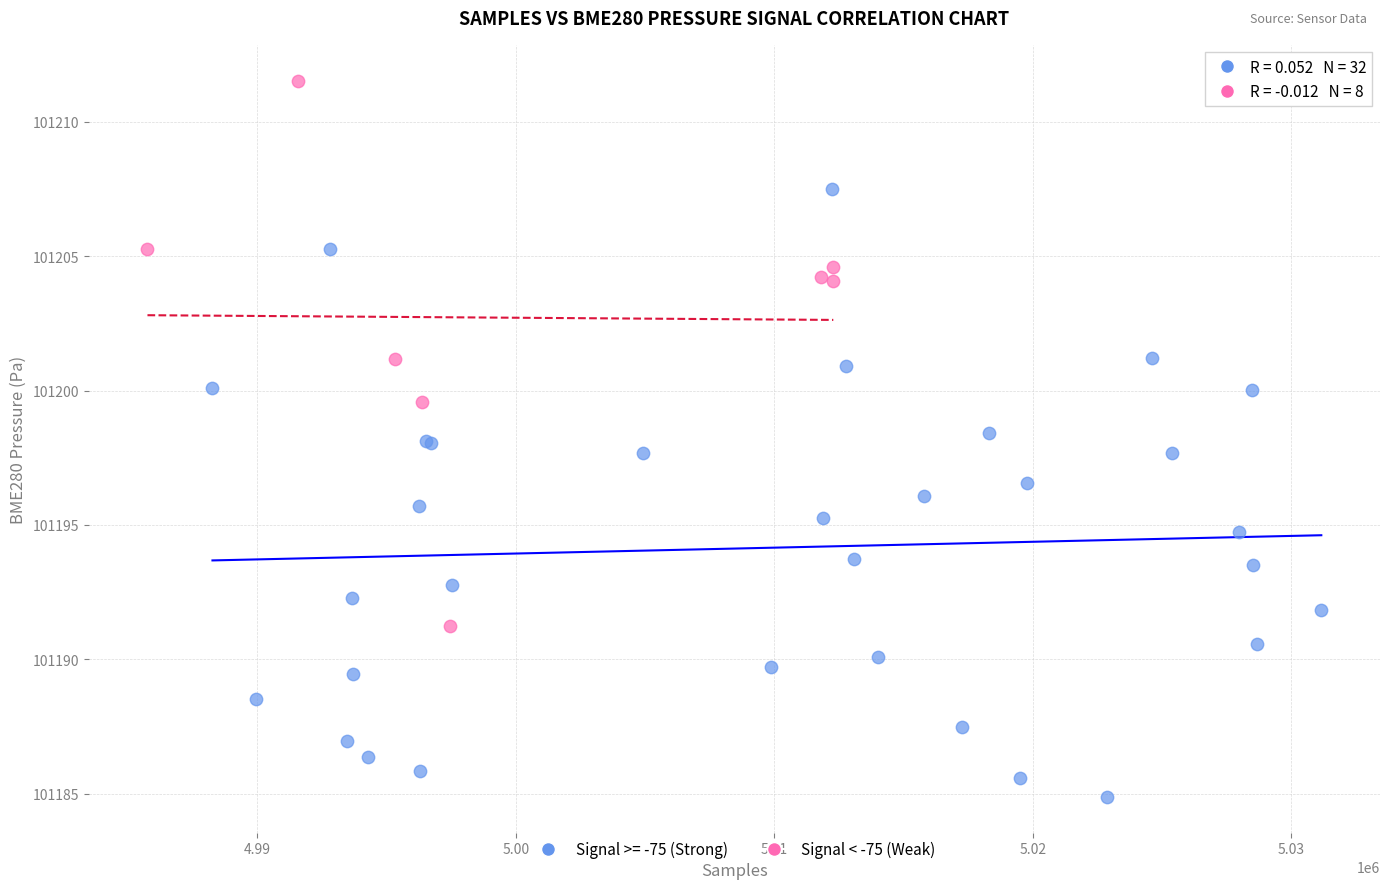

Which series has the largest Y range (max minus min)?

Signal >= -75 (Strong)